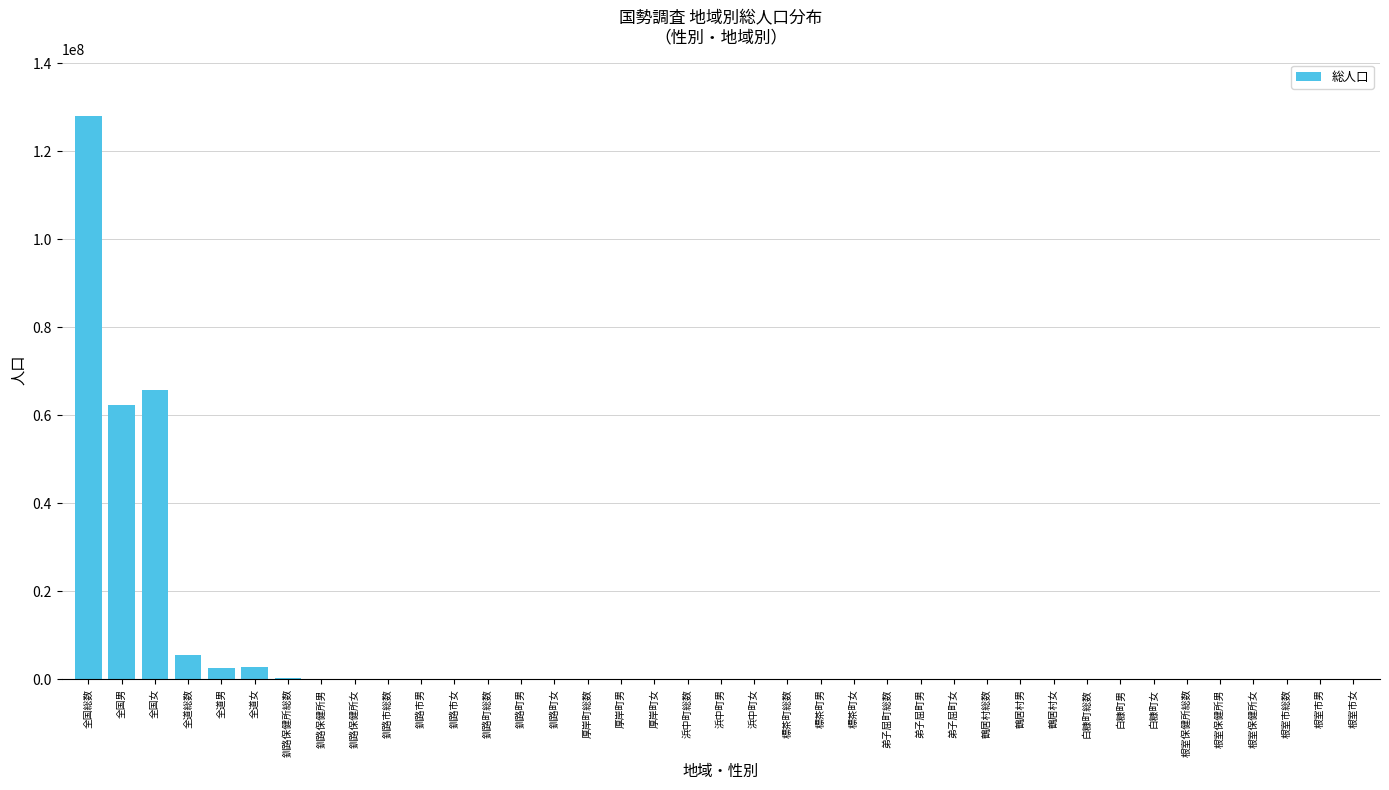

The value at 全国総数 is 81229247. True or false?

False